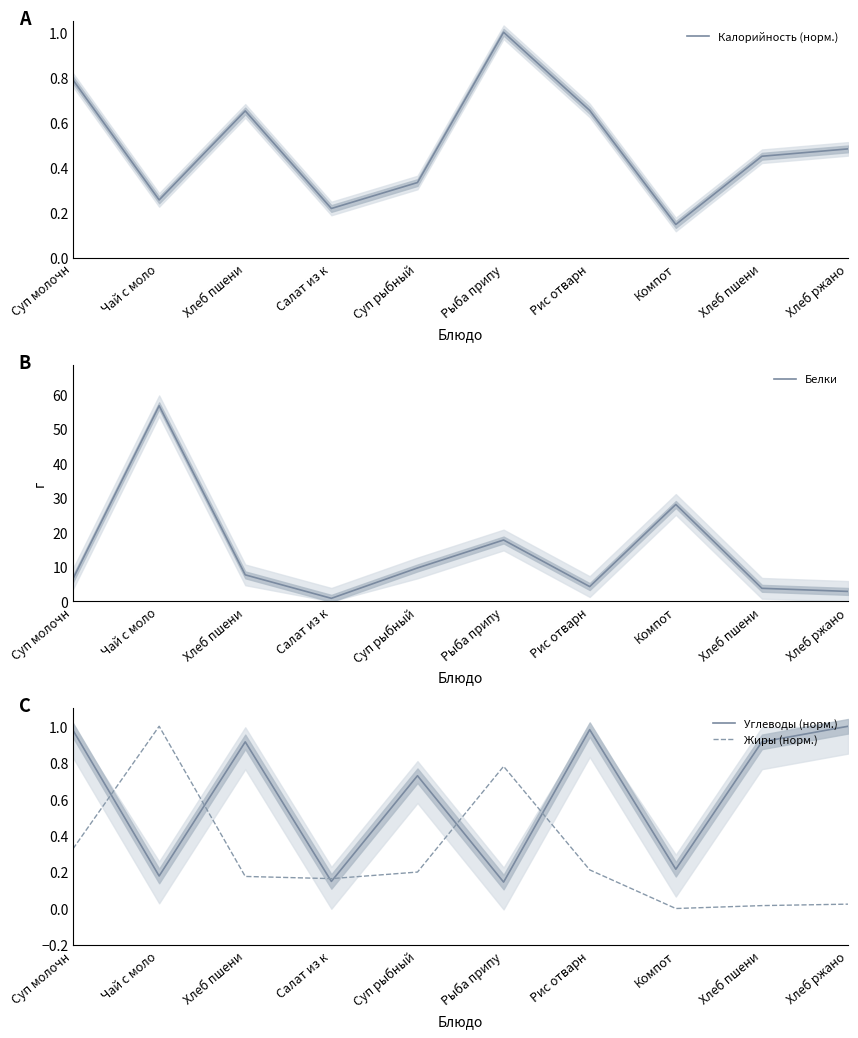

List the labels in order of Калорийность (норм.) value, smallest first.

Компот, Салат из к, Чай с моло, Суп рыбный, Хлеб пшени, Хлеб ржано, Хлеб пшени, Рис отварн, Суп молочн, Рыба припу